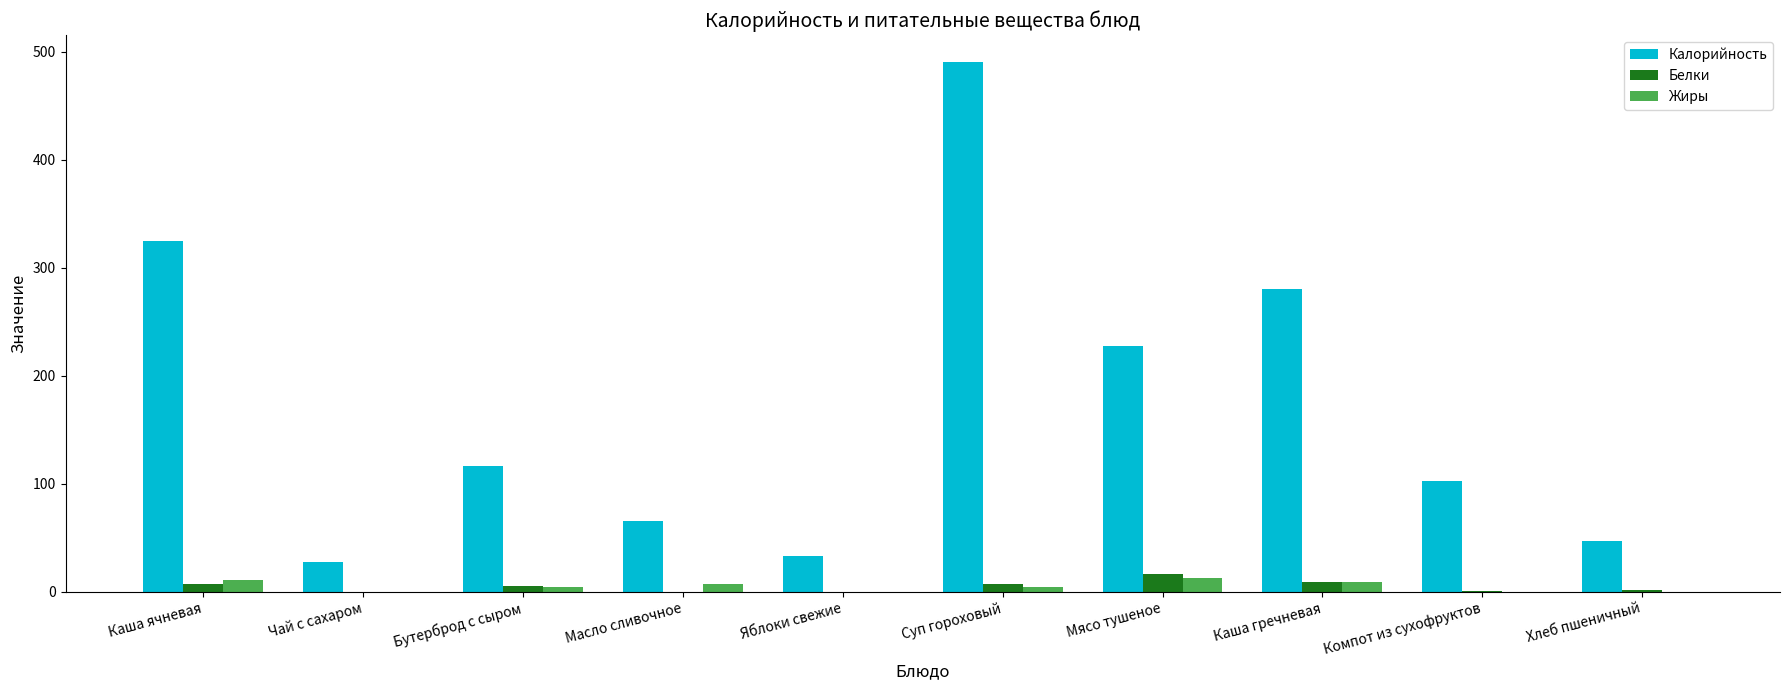

Which series has the largest total across all categories?

Калорийность